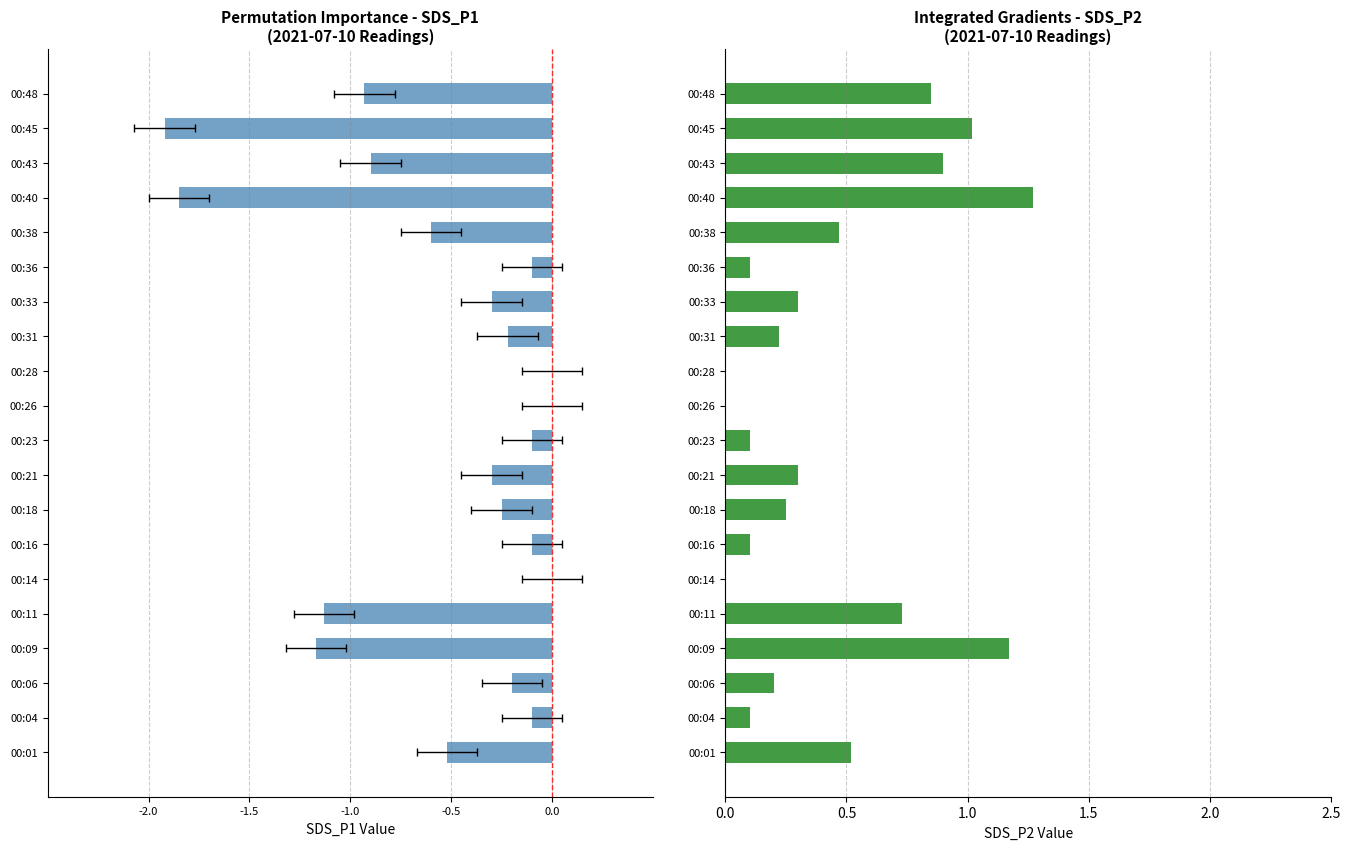

Reading right to left, transcribe all the data shown in this chart.

SDS_P1: -0.9	-1.9	-0.9	-1.9	-0.6	-0.1	-0.3	-0.2	0.0	0.0	-0.1	-0.3	-0.2	-0.1	0.0	-1.1	-1.2	-0.2	-0.1	-0.5
SDS_P2: 0.8	1.0	0.9	1.3	0.5	0.1	0.3	0.2	0.0	0.0	0.1	0.3	0.2	0.1	0.0	0.7	1.2	0.2	0.1	0.5